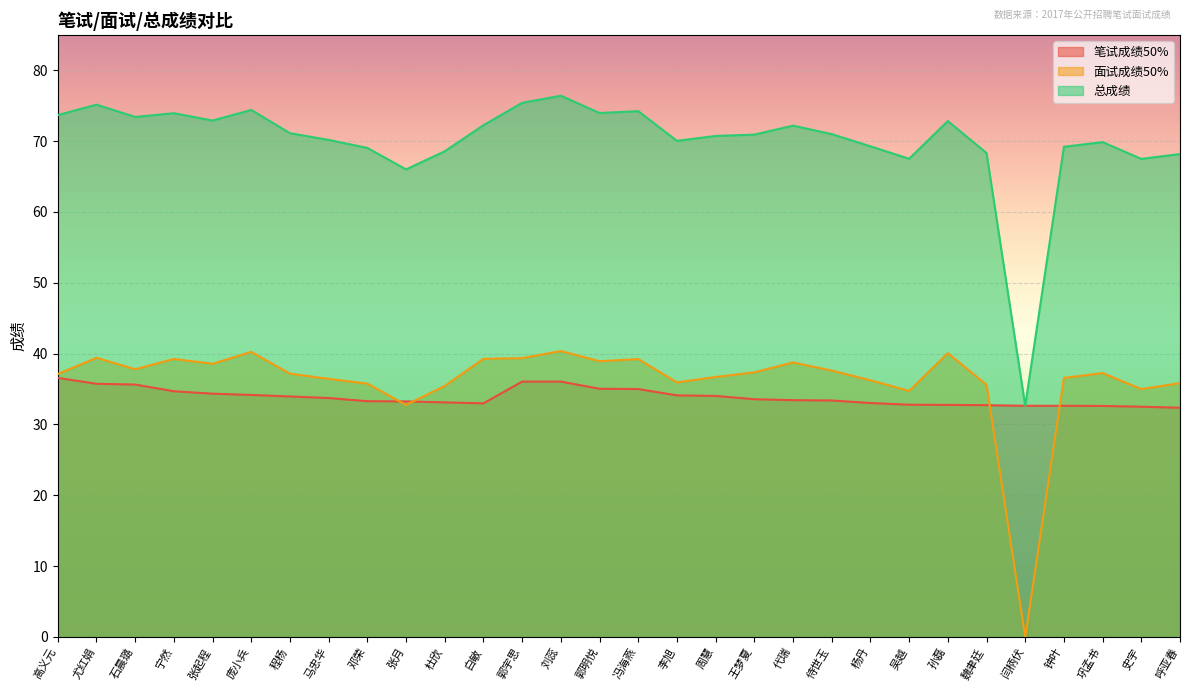

How many lines are shown in the chart?

3